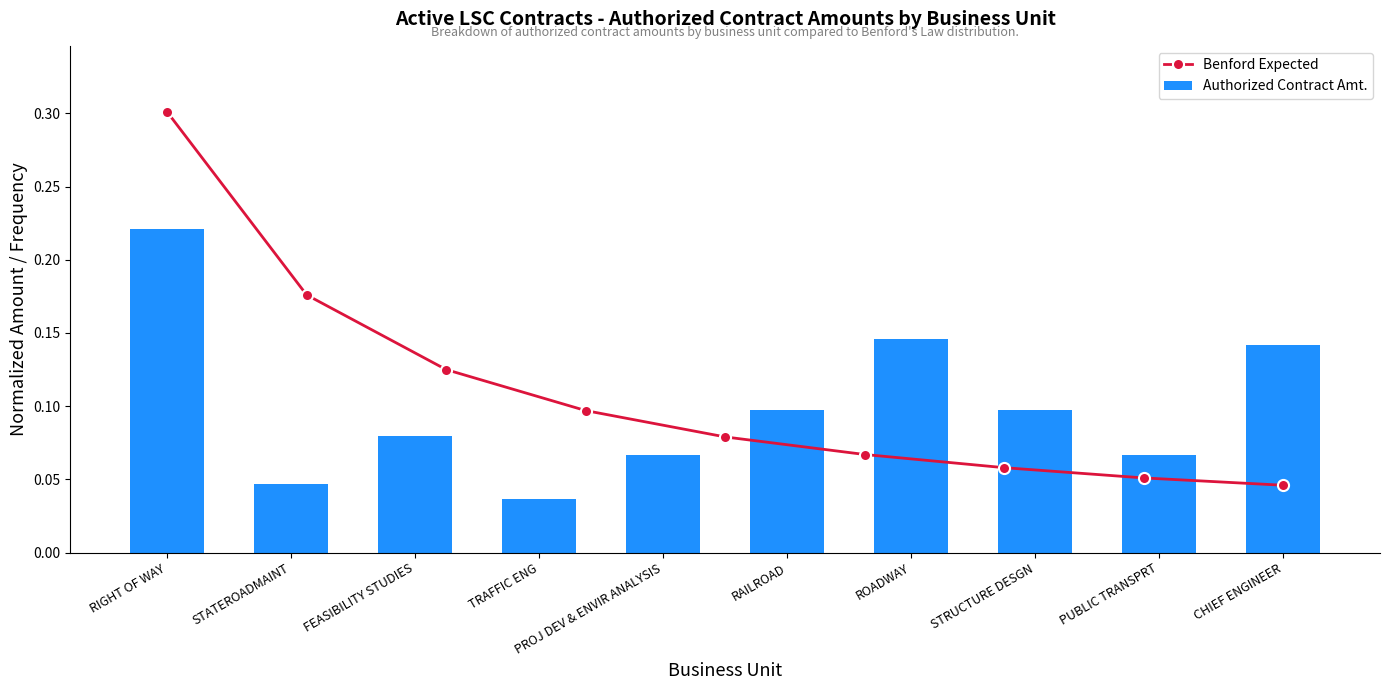

True or false: Benford Expected has more than 0 interior local peaks.

False